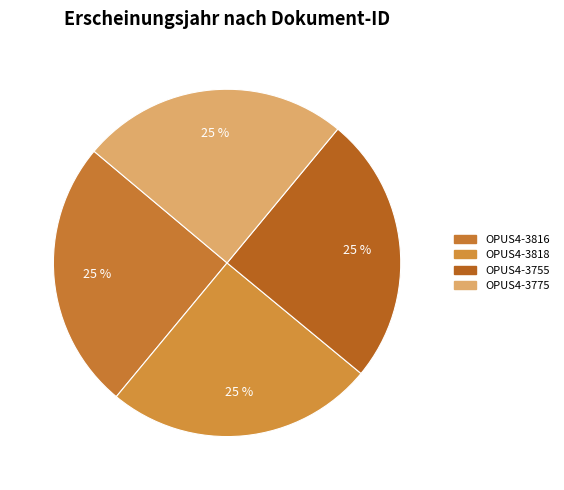

Which category has the biggest portion of the pie?

OPUS4-3816